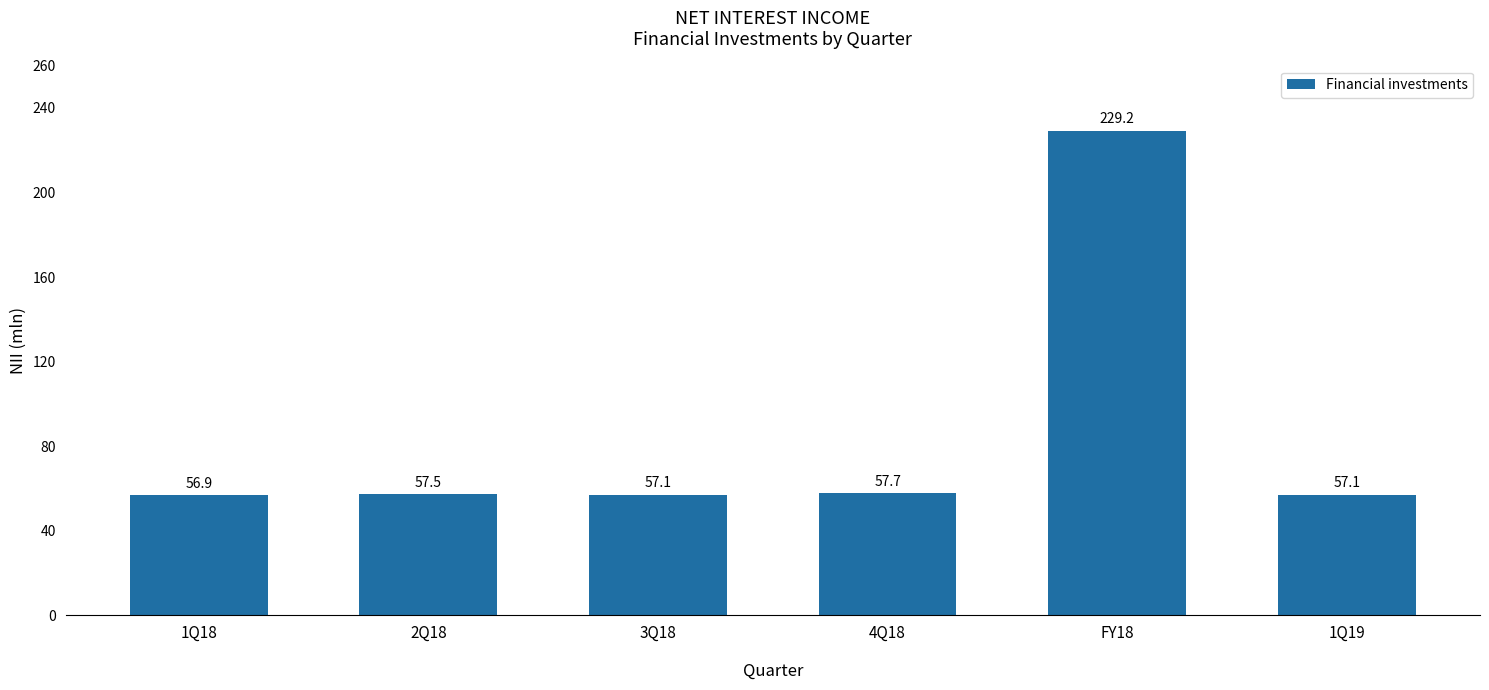

What is the change in value from 3Q18 to FY18?

+172.1